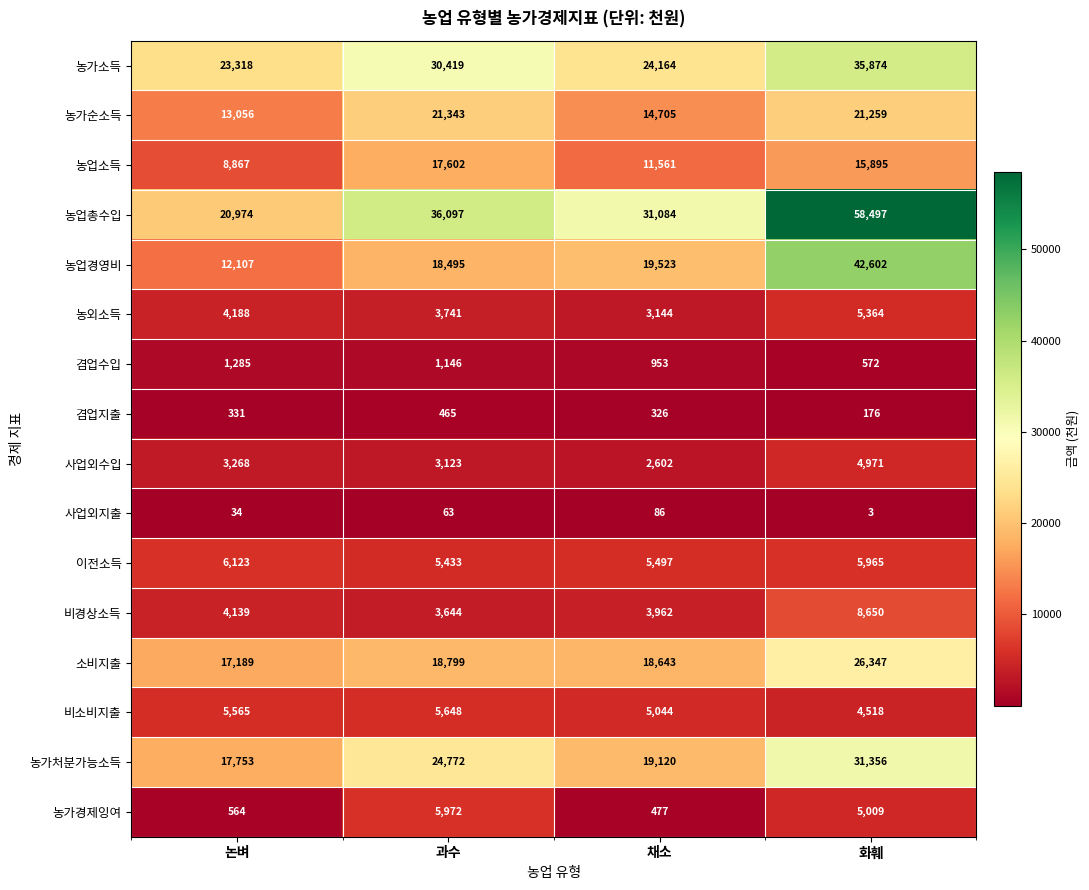

True or false: 농업경영비 has a value of 25505 at 과수.

False